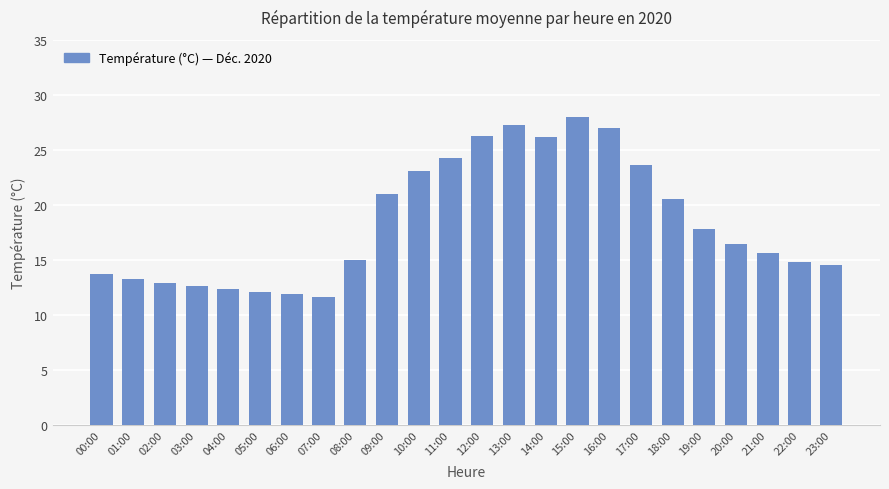

The value at 09:00 is 21.0. True or false?

True